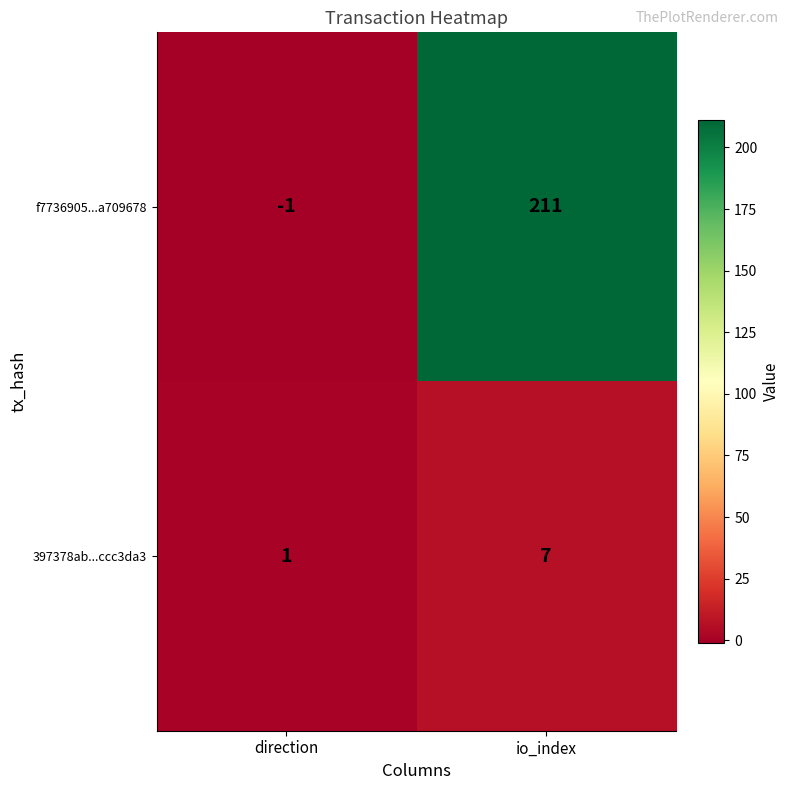

What is the average value of the f7736905...a709678 series?

105